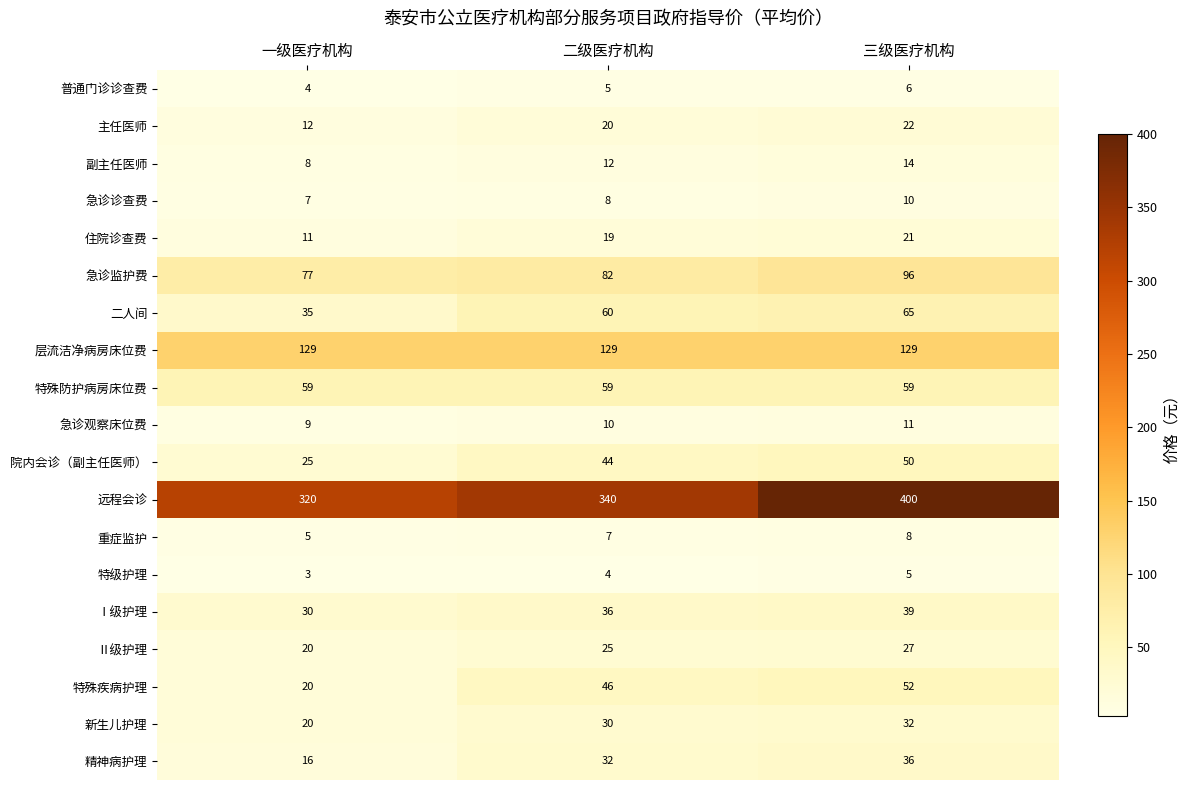

Which category has the lowest value across all series?

一级医疗机构